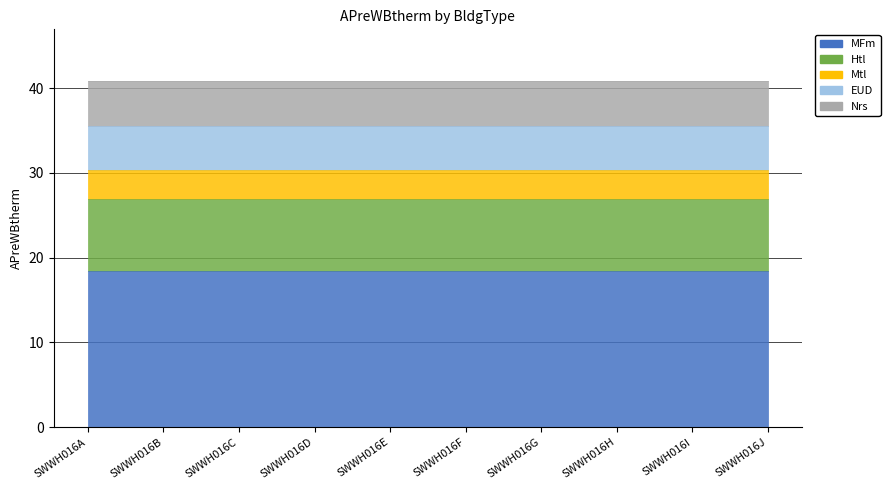

What is the lowest value of the Htl series?

8.5